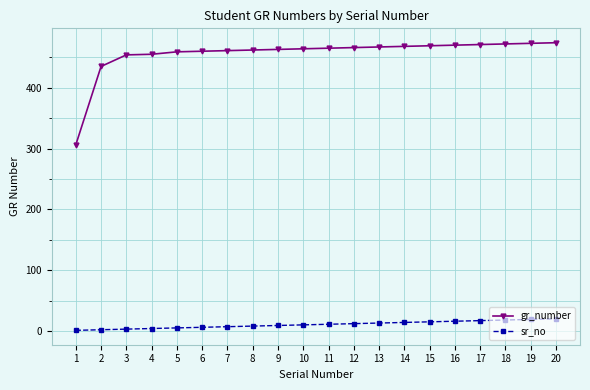

Which series has the largest total across all categories?

gr_number